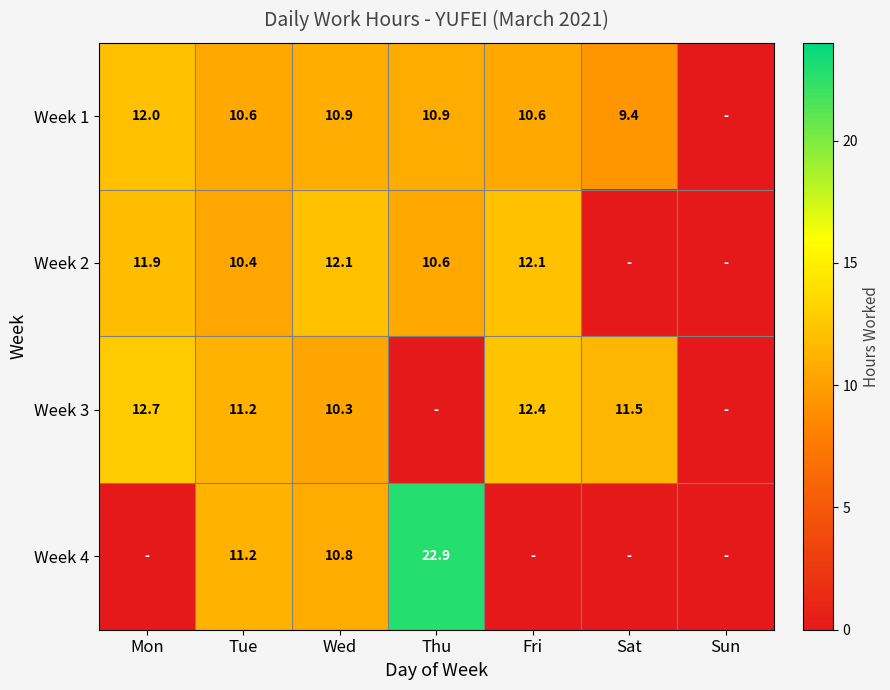

Rank the series at Wed from lowest to highest value.

Week 3, Week 4, Week 1, Week 2